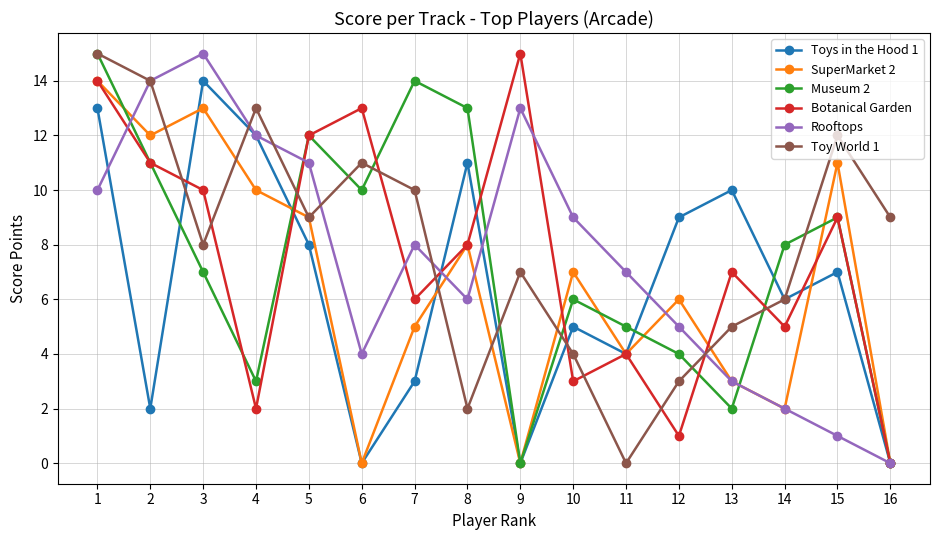

Where is the first local minimum for Rooftops?

6